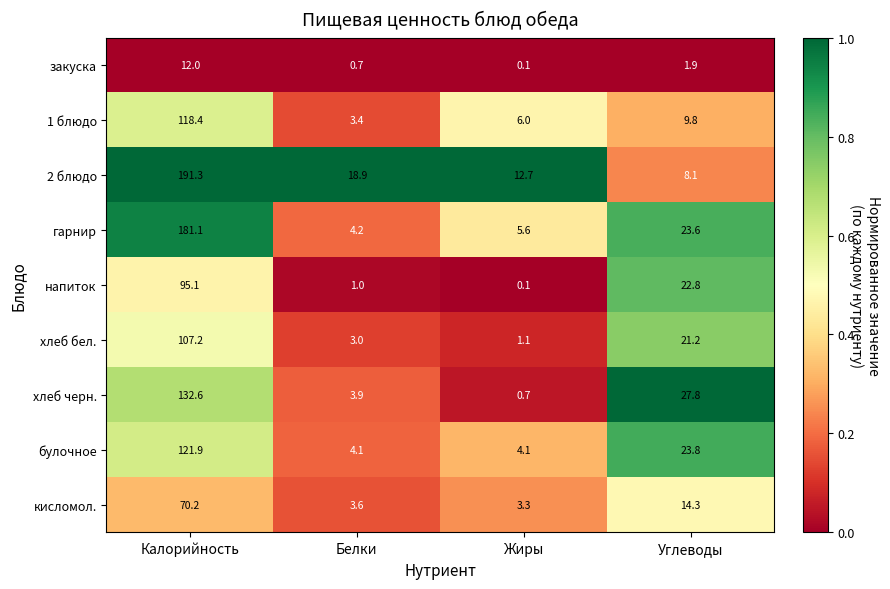

Which series changed the most between Белки and Жиры?

2 блюдо